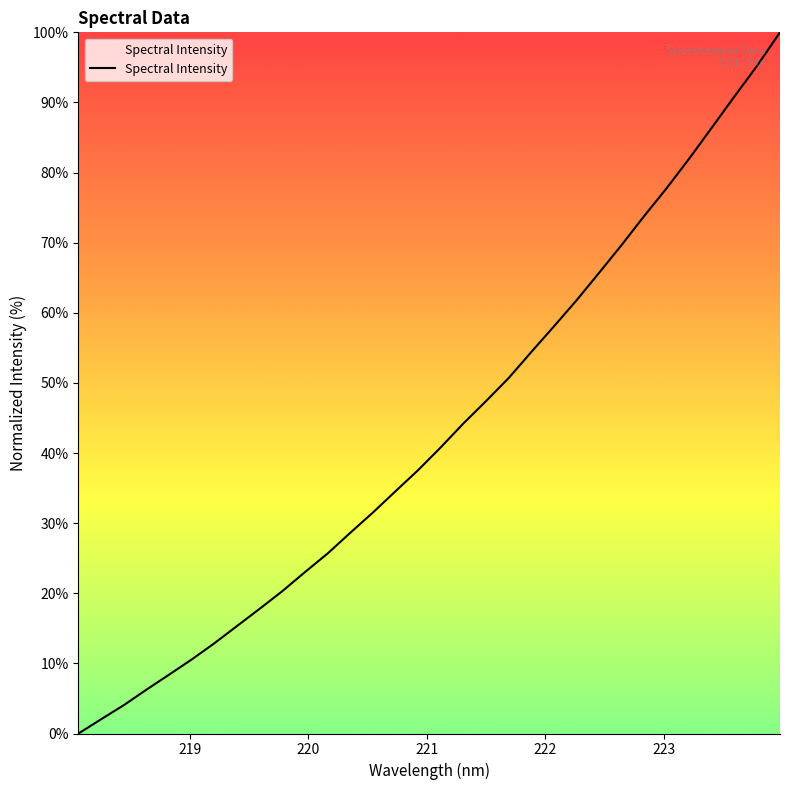

What is the maximum value shown in the chart?

100.0